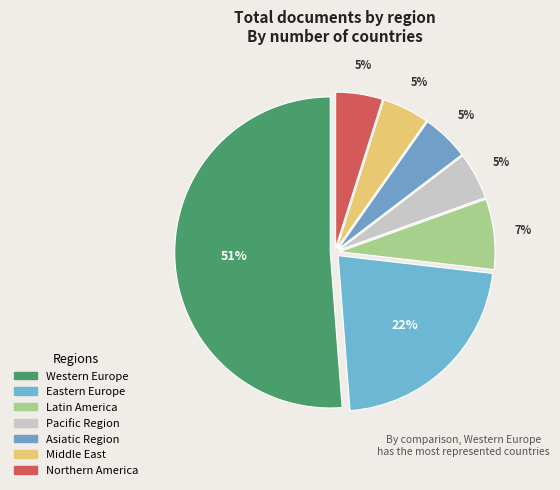

Rank the categories by value from lowest to highest.

Pacific Region, Asiatic Region, Middle East, Northern America, Latin America, Eastern Europe, Western Europe